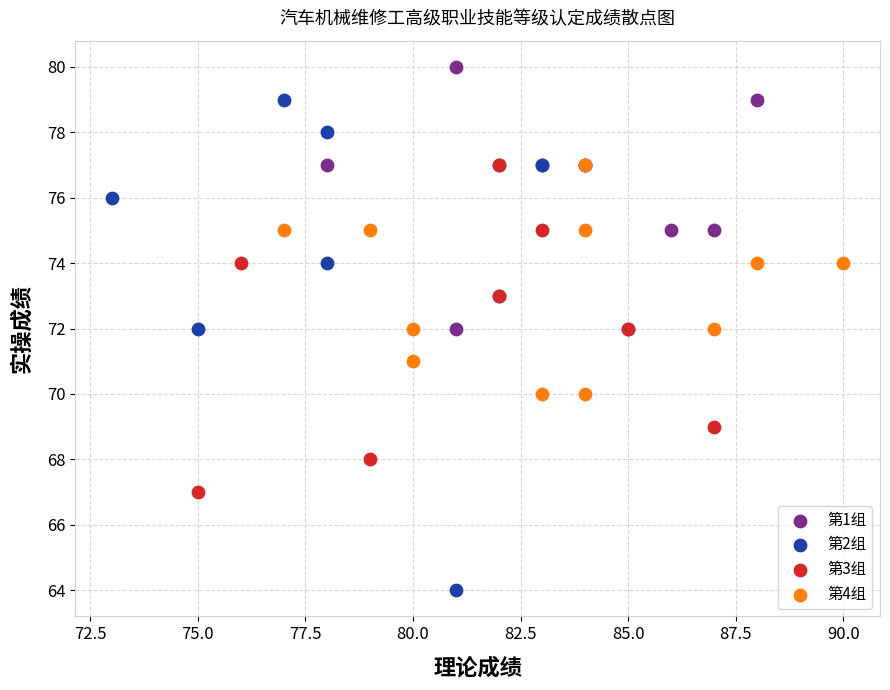

Which series reaches the maximum Y coordinate?

第1组